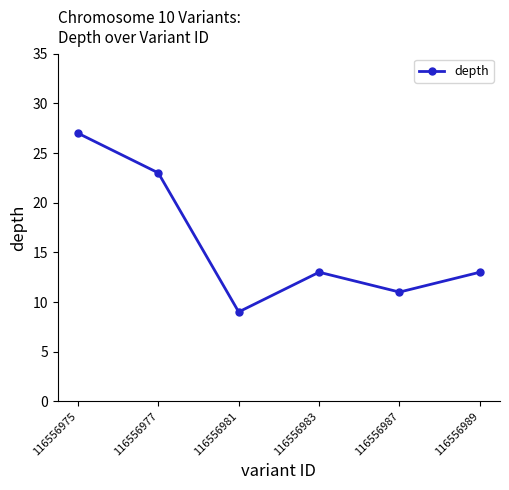

What is the sum of the values at 116556983 and 116556987?

24